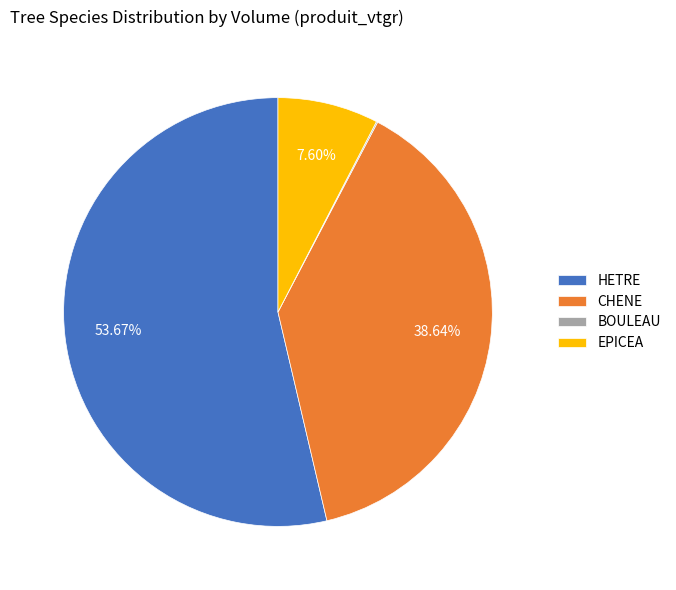

Which slice is the largest?

HETRE